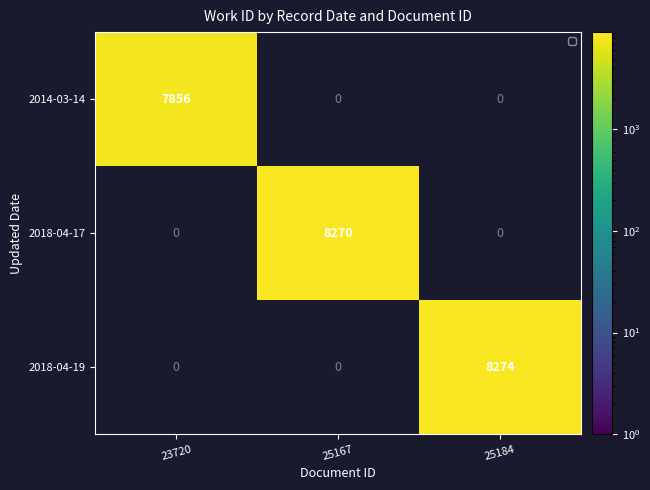

Is the value of 2018-04-17 at 23720 greater than the value of 2018-04-19 at 25184?

No